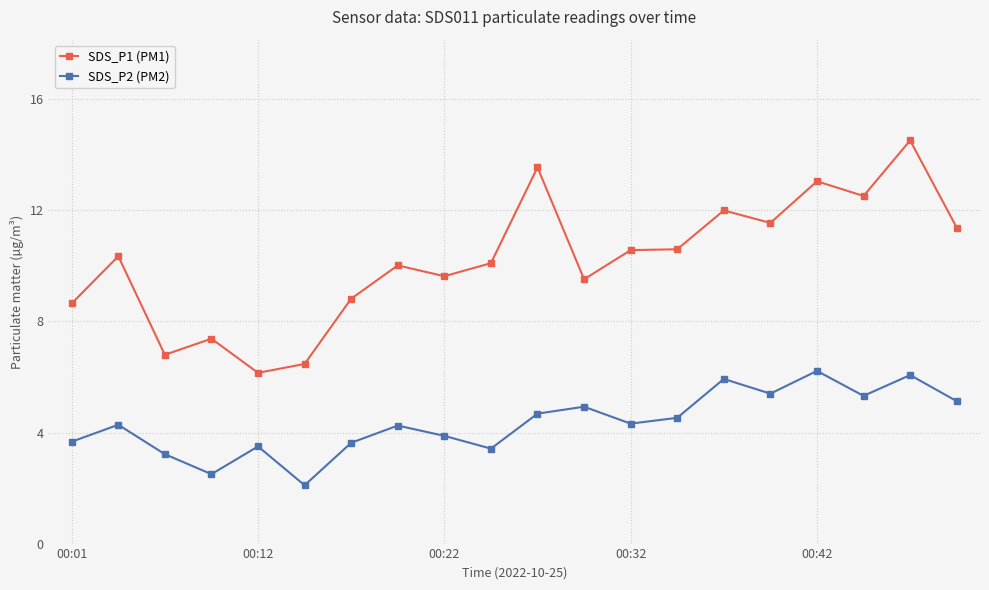

Which series has the largest total across all categories?

SDS_P1 (PM1)